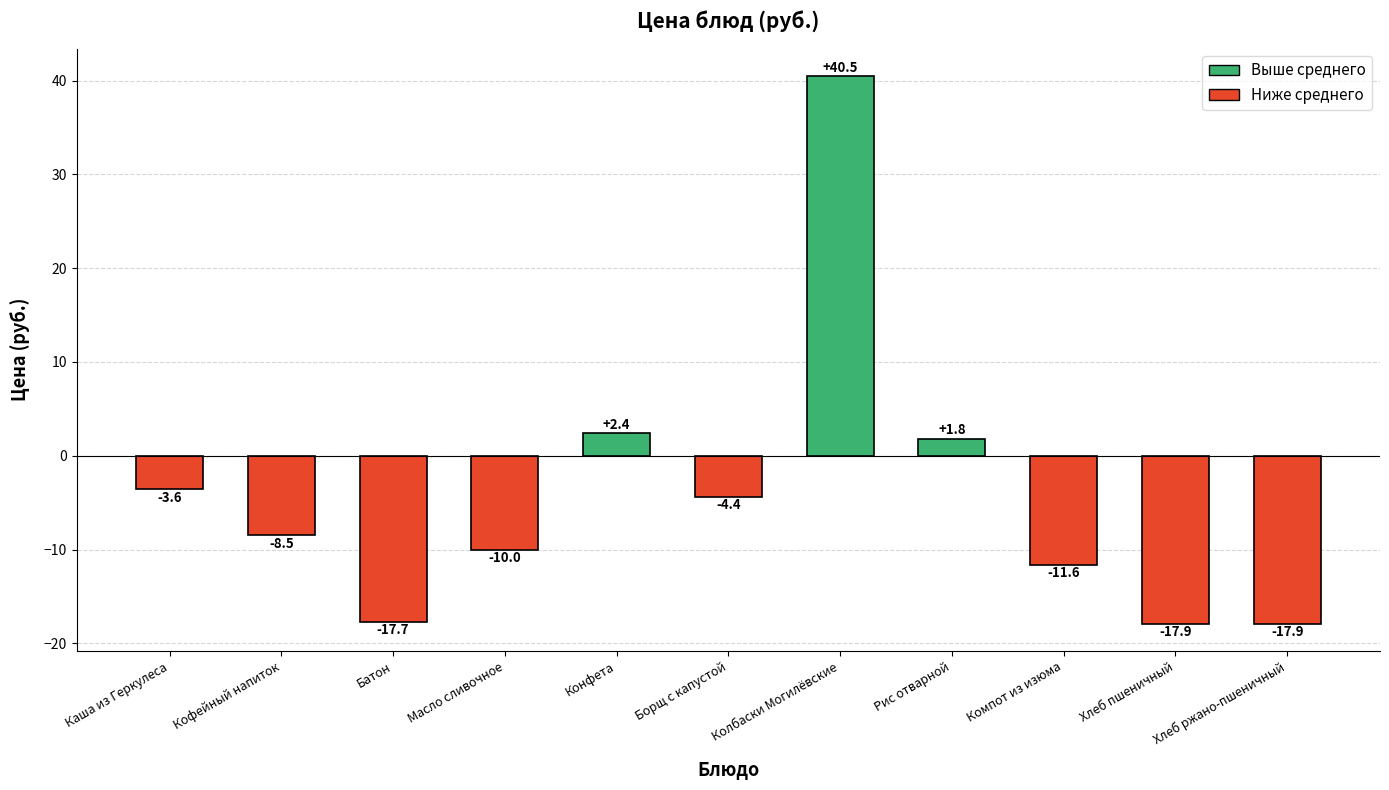

What is the difference between the values at Борщ с капустой and Хлеб пшеничный?

13.5